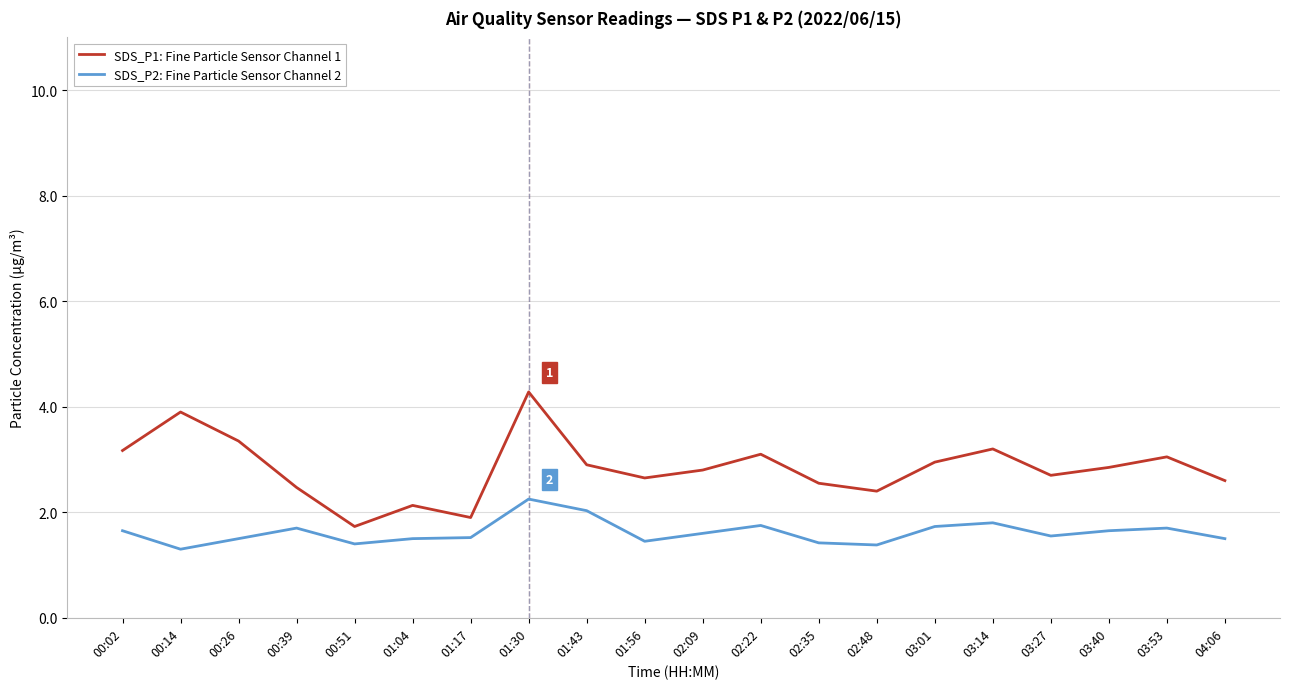

Between 00:51 and 01:43, which series saw the biggest shift?

SDS_P1: Fine Particle Sensor Channel 1